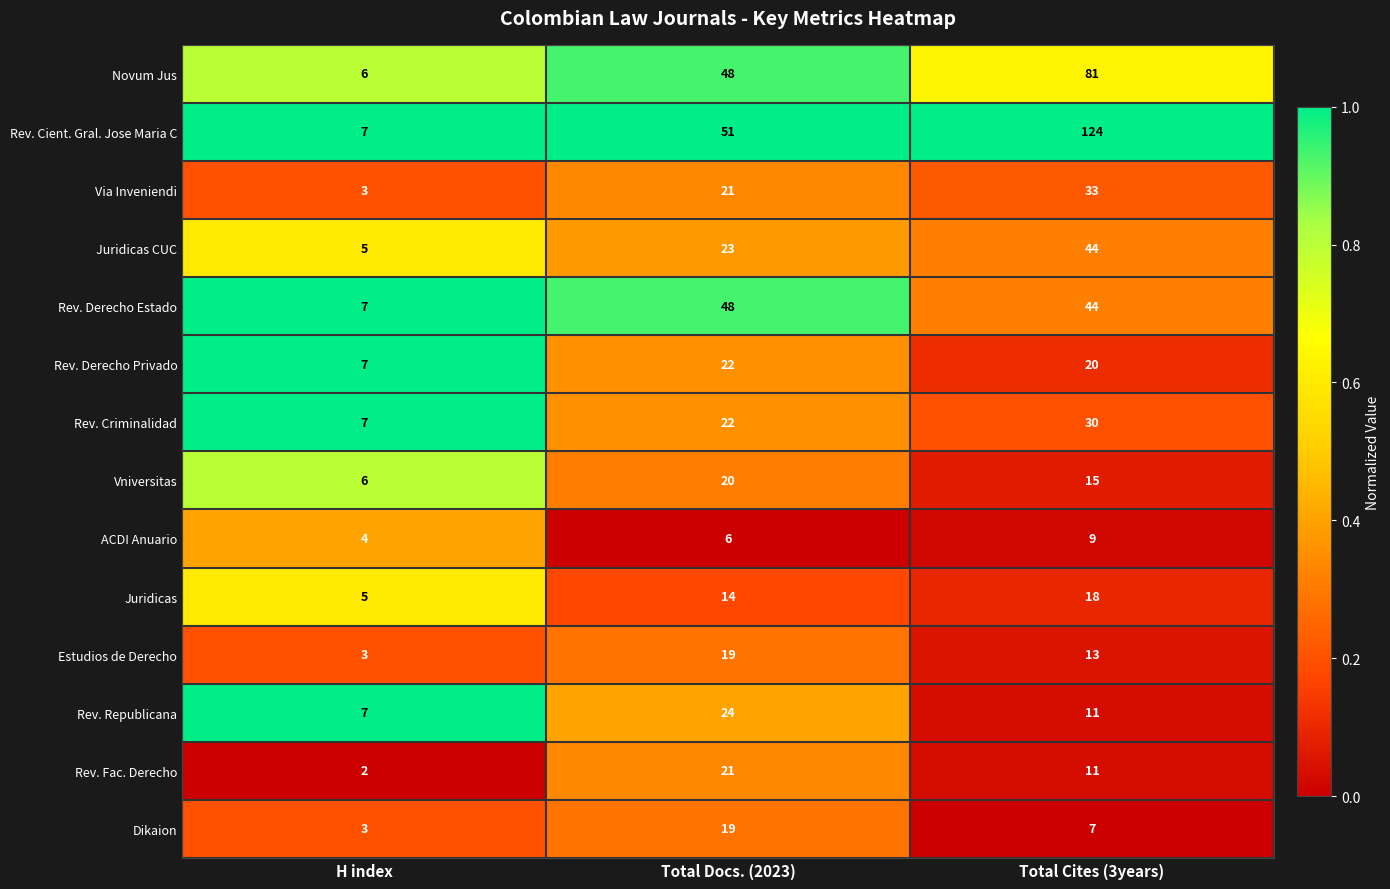

What is the total value across all series at Total Cites (3years)?

460